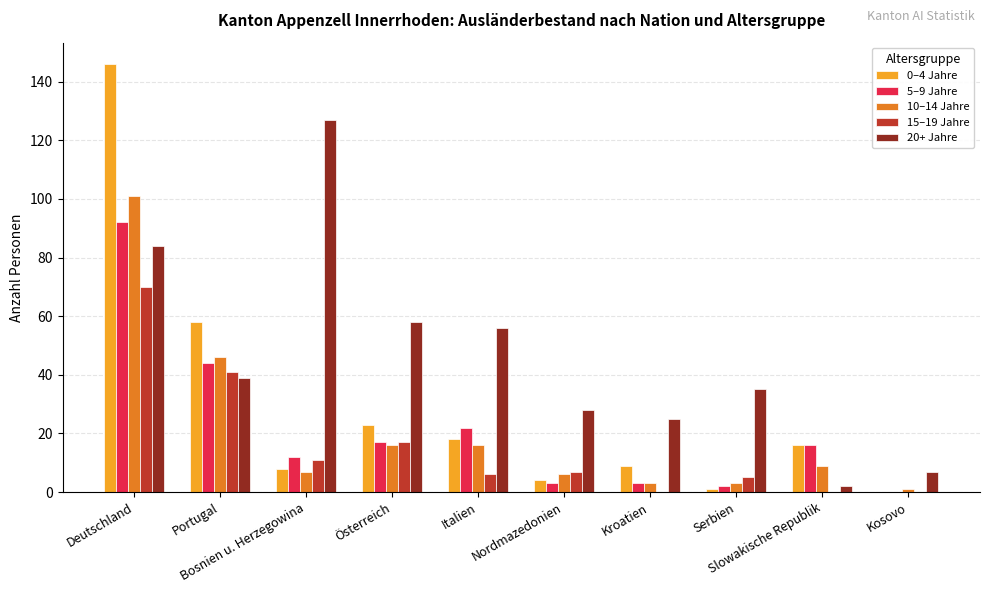

Which series has the largest total across all categories?

20+ Jahre